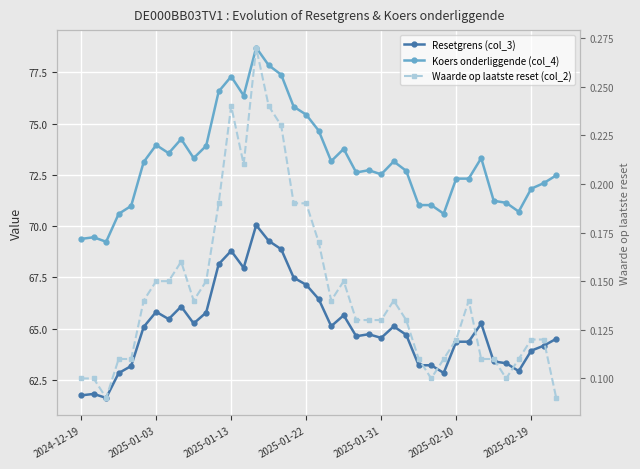

True or false: Resetgrens (col_3) and Waarde op laatste reset (col_2) cross at least once.

False